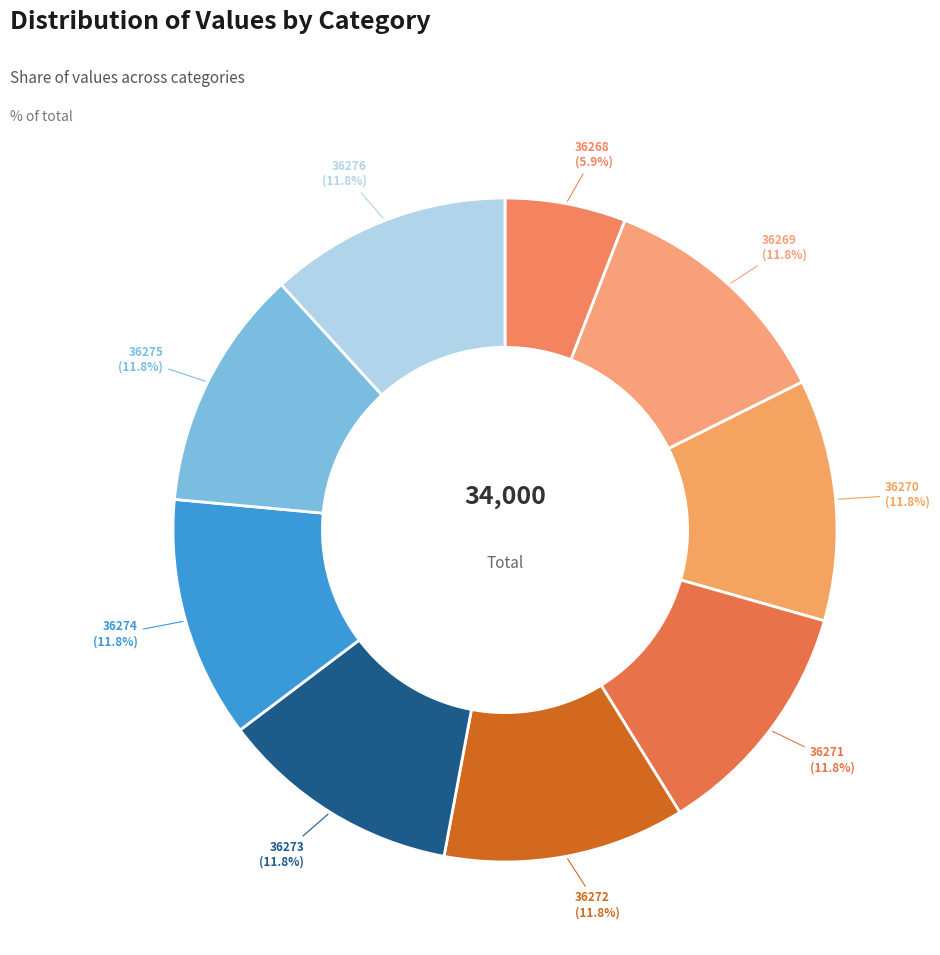

Is there a majority slice in this chart?

No